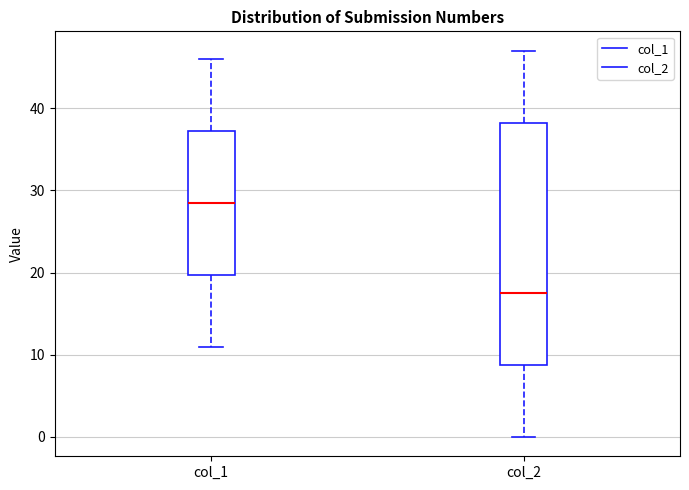

Reading left to right, read every box against the y-axis: the position of its median line, the range the box covers, and the ends of its whiskers. The values are not printed on the chart, so give them approximately, as read against the axis.

col_1: median 29, box 20 to 37, whiskers 11 to 46
col_2: median 18, box 9 to 38, whiskers 0 to 47